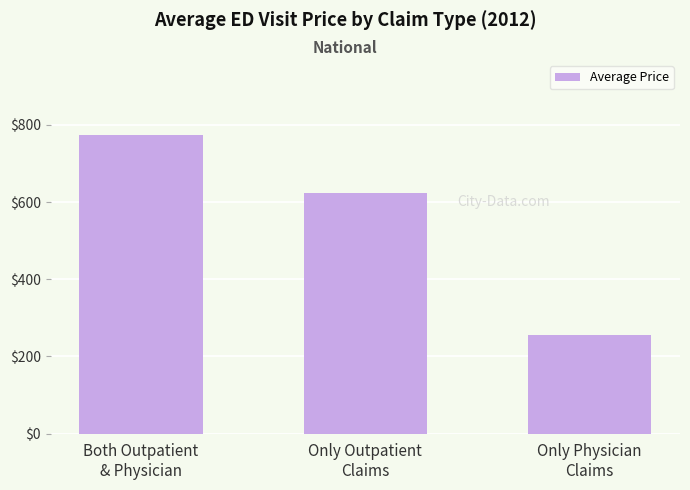

What is the difference between the values at Only Physician
Claims and Both Outpatient
& Physician?

519.1